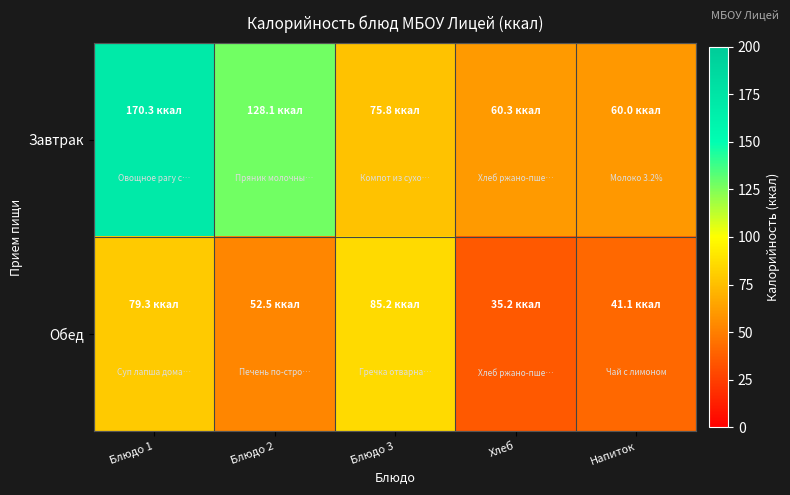

What is the minimum value shown in the chart?

35.2